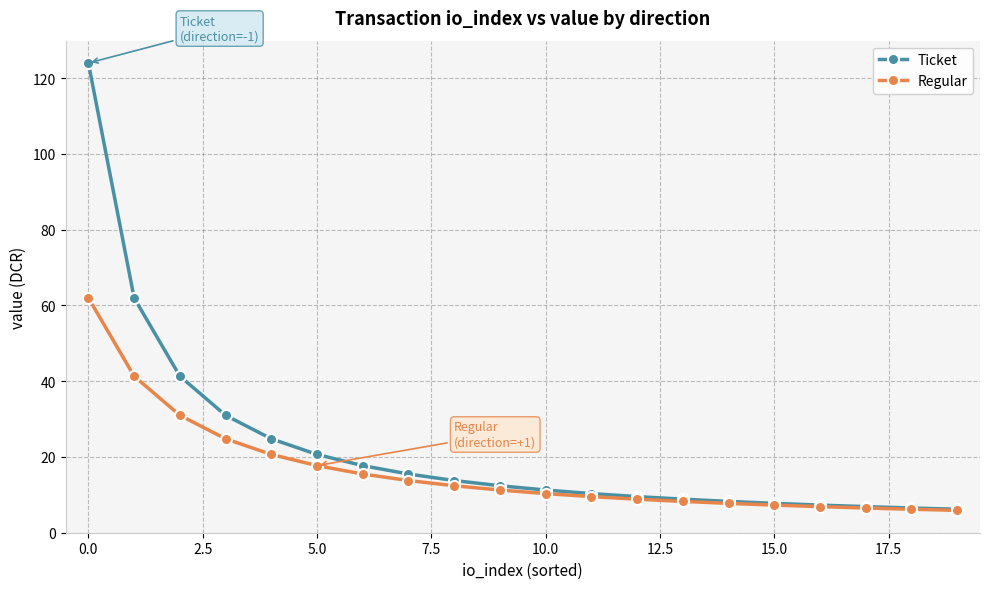

What is the value of the Regular point at the 11th from the left?

10.3